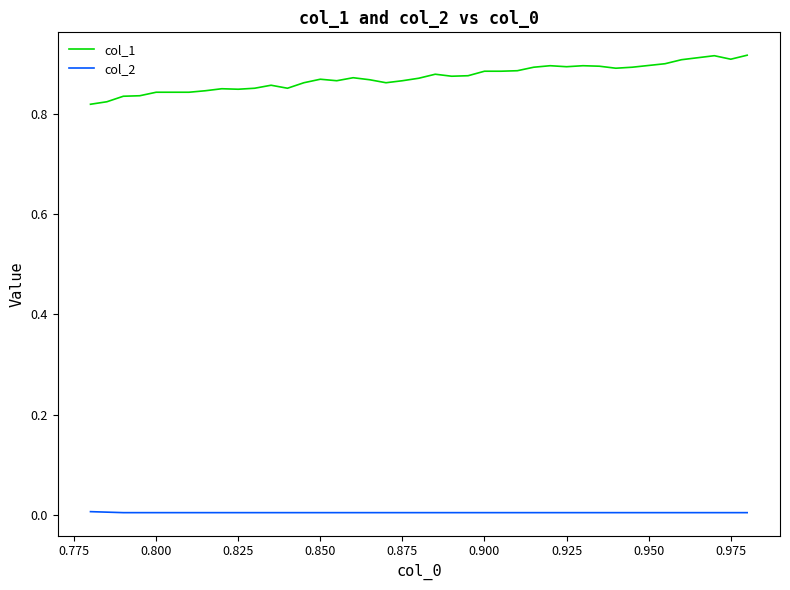

True or false: col_2 and col_1 intersect in this chart.

False